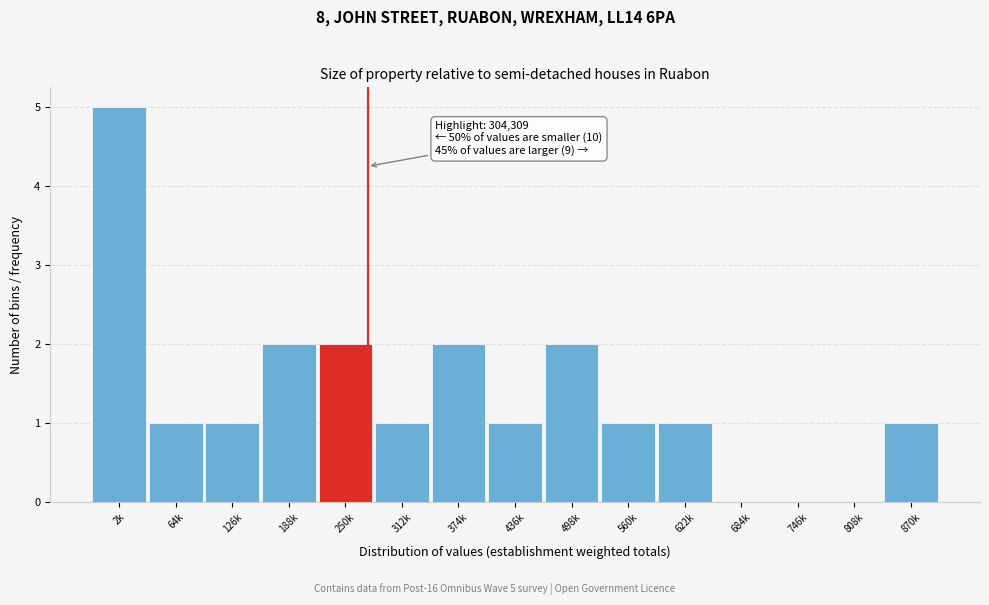

Reading left to right, transcribe all the data shown in this chart.

2k=5	64k=1	126k=1	188k=2	250k=2	312k=1	374k=2	436k=1	498k=2	560k=1	622k=1	684k=0	746k=0	808k=0	870k=1